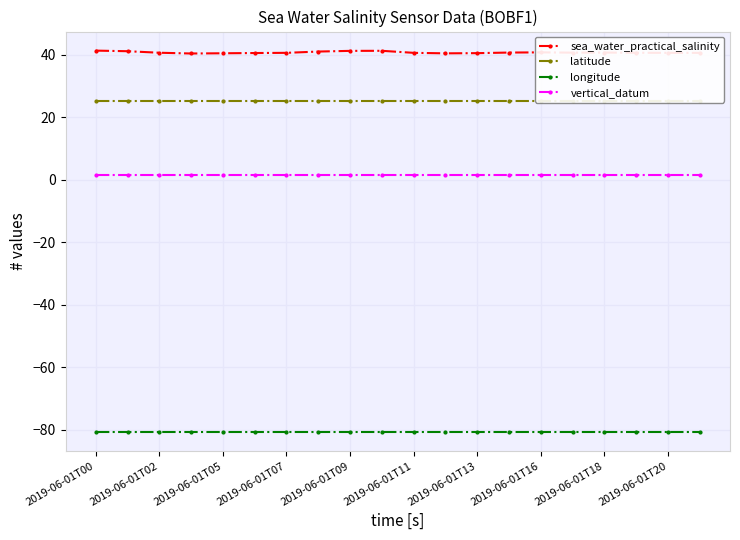

At which category is the sum across all series the highest?

2019-06-01T00